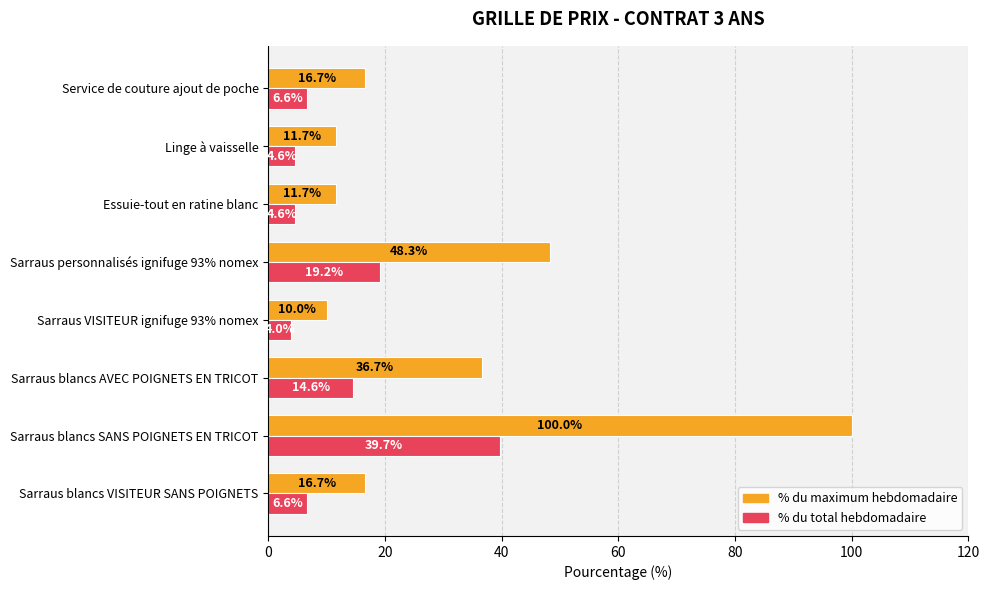

At which category is the sum across all series the highest?

Sarraus blancs SANS POIGNETS EN TRICOT